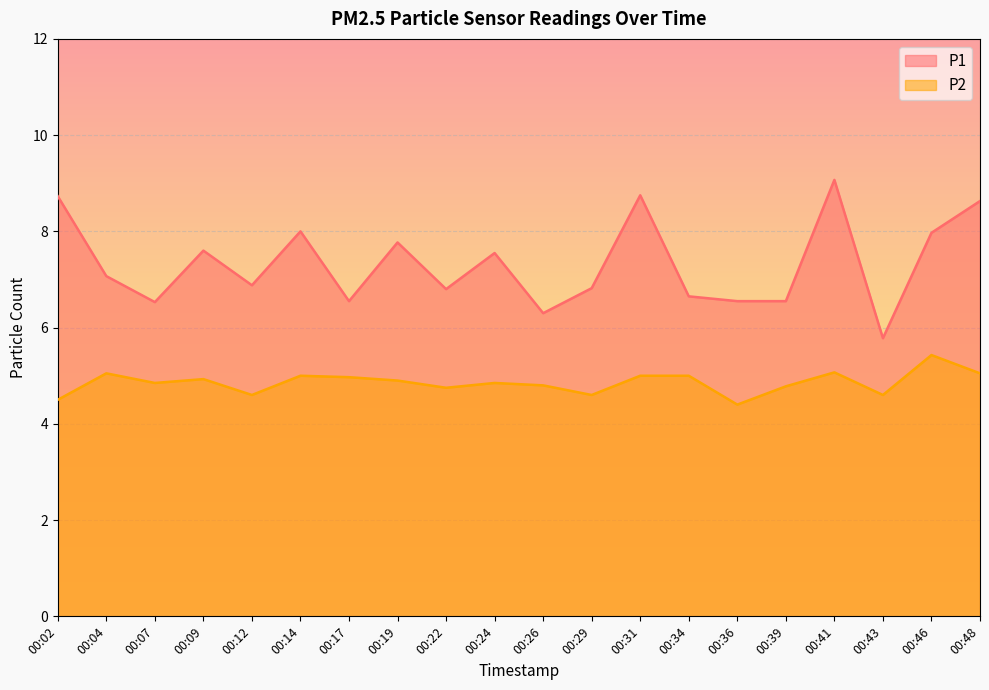

True or false: P2 and P1 intersect in this chart.

False